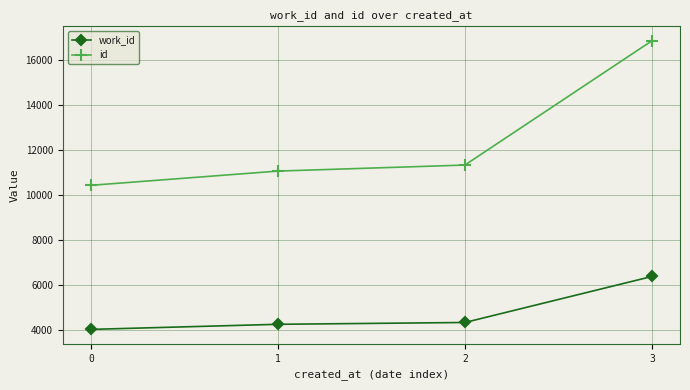

Which label corresponds to the largest value in the chart?

3